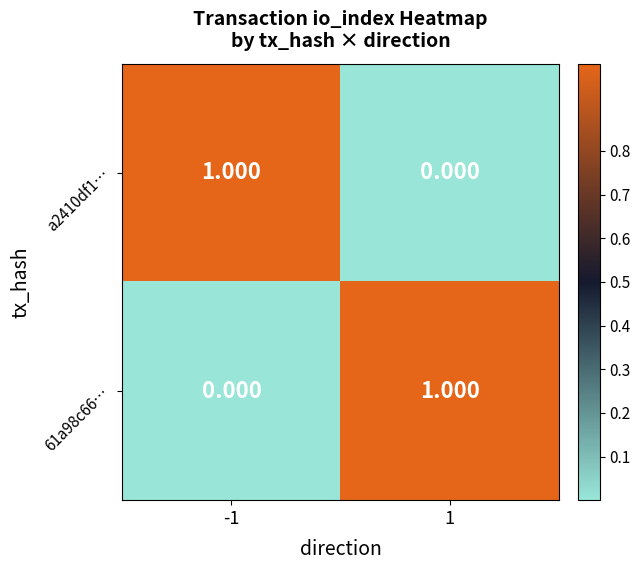

How many categories are shown in the chart?

2